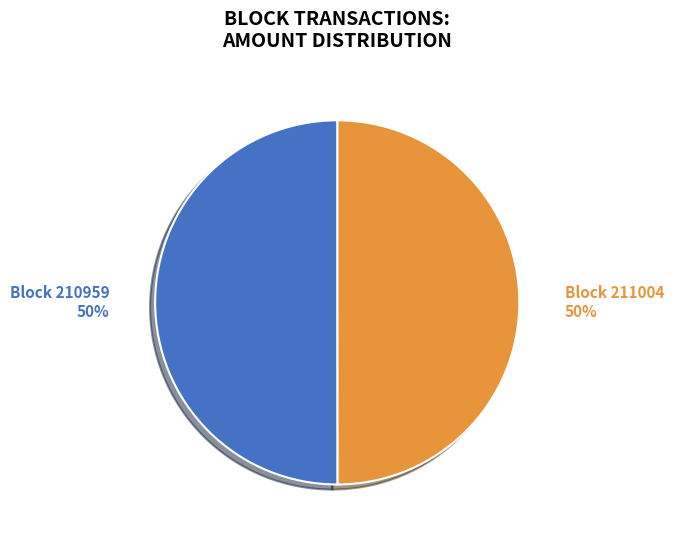

To the nearest percent, what is the difference between the largest and smallest slice percentages?

0%